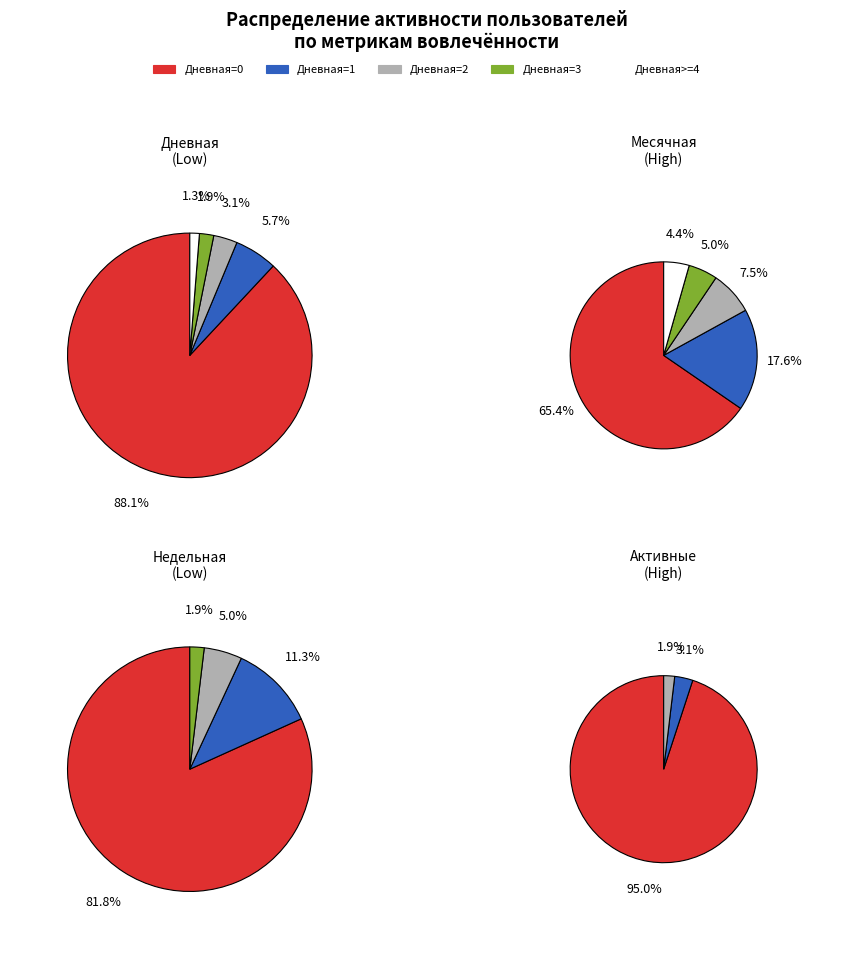

To the nearest percent, what portion does Дневная=1 represent?

6%